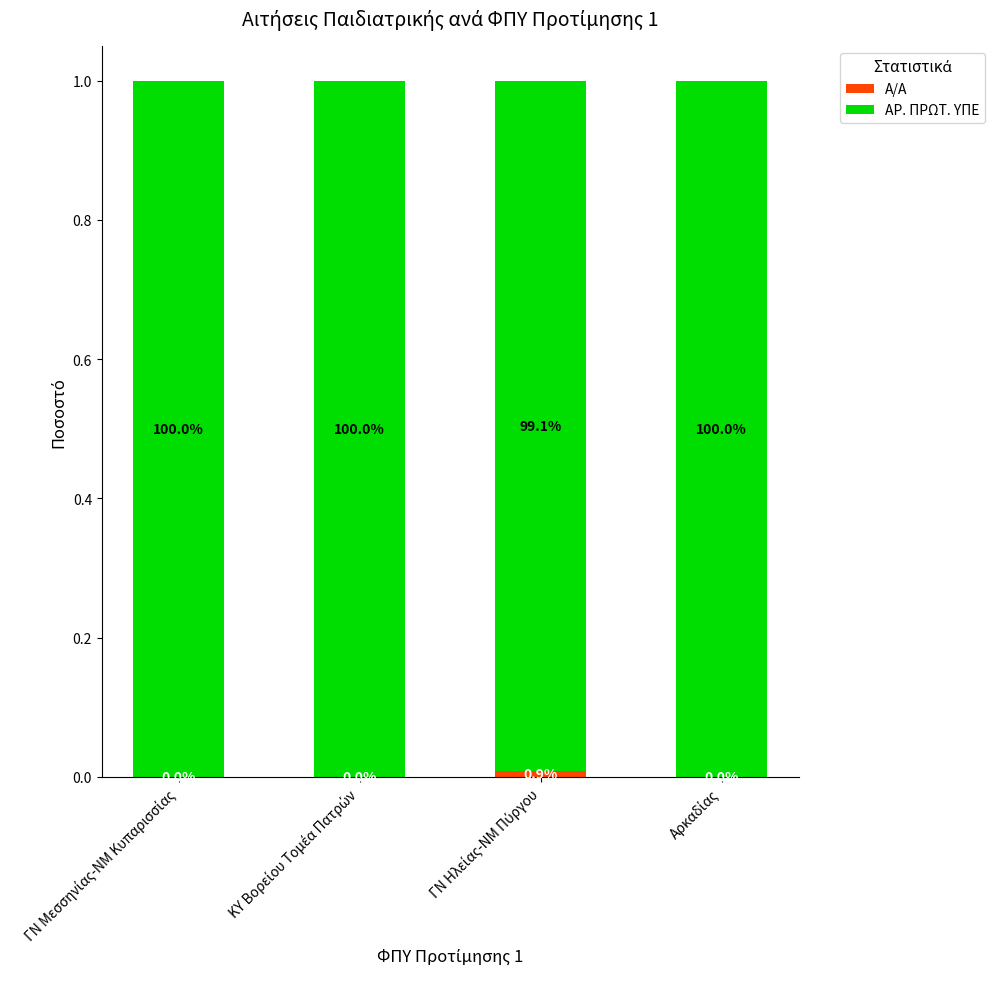

At which label does Α/Α reach its peak?

ΓΝ Ηλείας-ΝΜ Πύργου